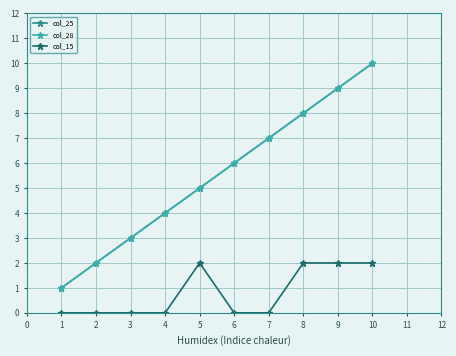

Is this an area chart (filled region under the line)?

No